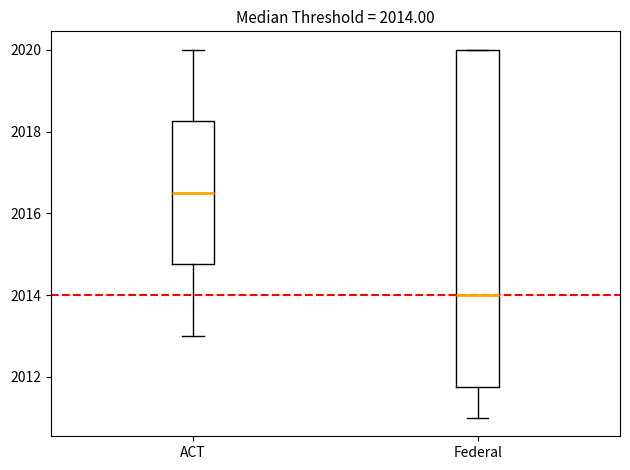

Comparing the boxes themselves (not the whiskers), which one is the tallest?

Federal